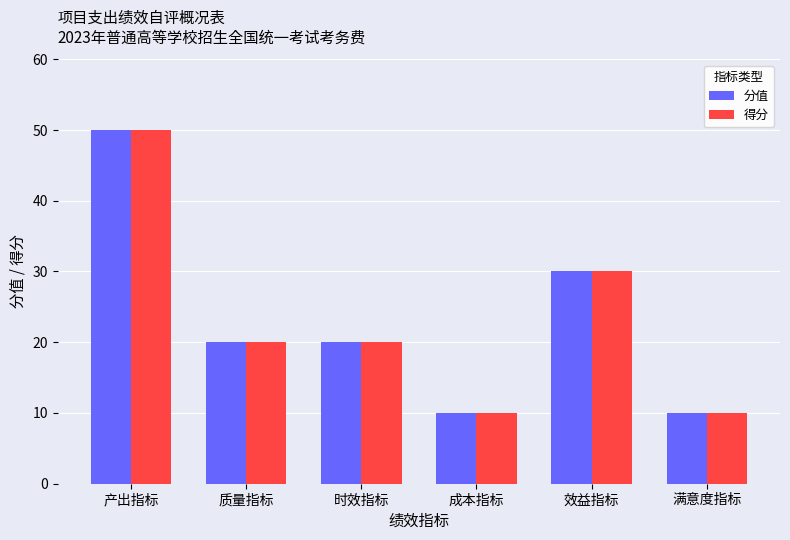

The value of 分值 at 成本指标 is 14. True or false?

False